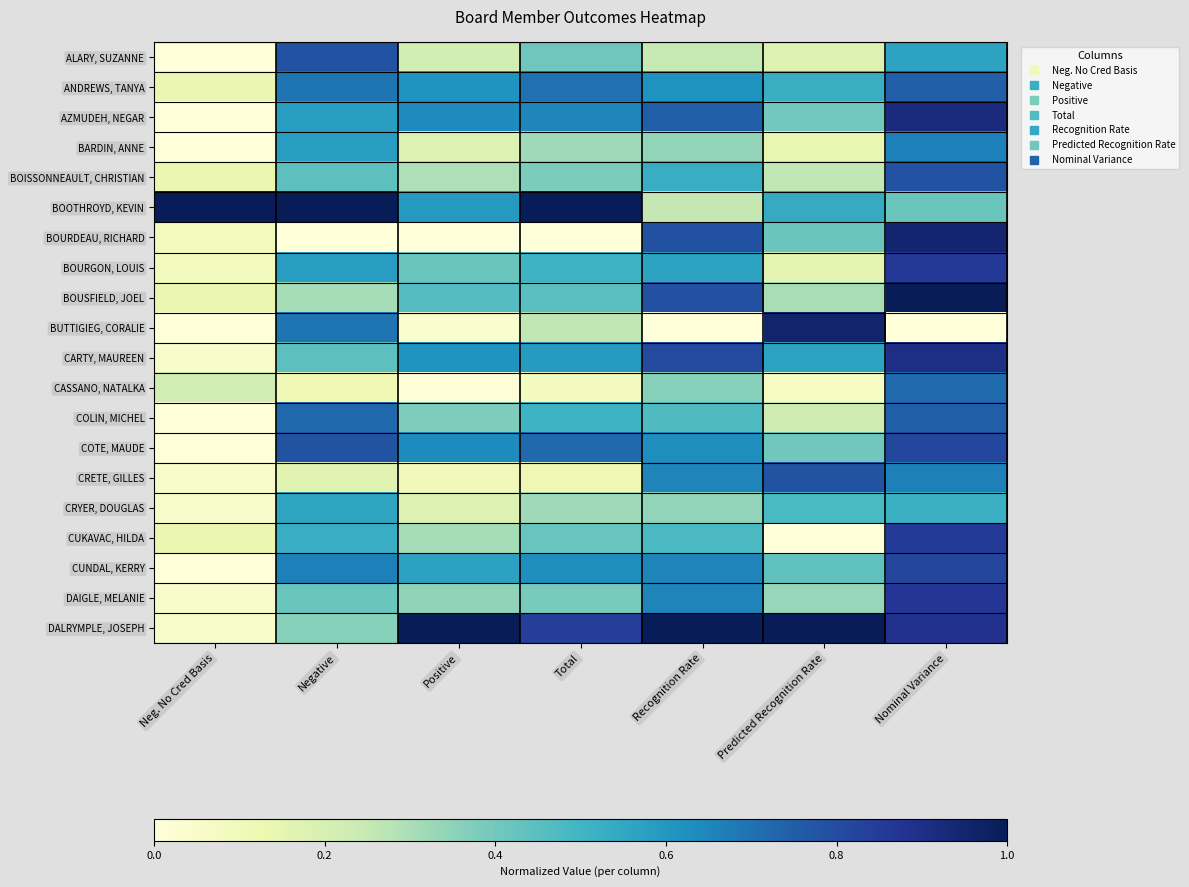

Reading right to left, extract all data points from this chart.

ALARY, SUZANNE: Nominal Variance=0.6	Predicted Recognition Rate=0.2	Recognition Rate=0.2	Total=0.4	Positive=0.2	Negative=0.8	Neg. No Cred Basis=0.0
ANDREWS, TANYA: Nominal Variance=0.7	Predicted Recognition Rate=0.5	Recognition Rate=0.6	Total=0.7	Positive=0.6	Negative=0.7	Neg. No Cred Basis=0.1
AZMUDEH, NEGAR: Nominal Variance=0.9	Predicted Recognition Rate=0.4	Recognition Rate=0.7	Total=0.7	Positive=0.6	Negative=0.6	Neg. No Cred Basis=0.0
BARDIN, ANNE: Nominal Variance=0.7	Predicted Recognition Rate=0.1	Recognition Rate=0.3	Total=0.3	Positive=0.2	Negative=0.6	Neg. No Cred Basis=0.0
BOISSONNEAULT, CHRISTIAN: Nominal Variance=0.8	Predicted Recognition Rate=0.3	Recognition Rate=0.5	Total=0.4	Positive=0.3	Negative=0.4	Neg. No Cred Basis=0.1
BOOTHROYD, KEVIN: Nominal Variance=0.4	Predicted Recognition Rate=0.5	Recognition Rate=0.3	Total=1.0	Positive=0.6	Negative=1.0	Neg. No Cred Basis=1.0
BOURDEAU, RICHARD: Nominal Variance=1.0	Predicted Recognition Rate=0.4	Recognition Rate=0.8	Total=0.0	Positive=0.0	Negative=0.0	Neg. No Cred Basis=0.1
BOURGON, LOUIS: Nominal Variance=0.9	Predicted Recognition Rate=0.2	Recognition Rate=0.6	Total=0.5	Positive=0.4	Negative=0.6	Neg. No Cred Basis=0.1
BOUSFIELD, JOEL: Nominal Variance=1.0	Predicted Recognition Rate=0.3	Recognition Rate=0.8	Total=0.5	Positive=0.5	Negative=0.3	Neg. No Cred Basis=0.1
BUTTIGIEG, CORALIE: Nominal Variance=0.0	Predicted Recognition Rate=1.0	Recognition Rate=0.0	Total=0.3	Positive=0.0	Negative=0.7	Neg. No Cred Basis=0.0
CARTY, MAUREEN: Nominal Variance=0.9	Predicted Recognition Rate=0.6	Recognition Rate=0.8	Total=0.6	Positive=0.6	Negative=0.4	Neg. No Cred Basis=0.0
CASSANO, NATALKA: Nominal Variance=0.7	Predicted Recognition Rate=0.1	Recognition Rate=0.4	Total=0.1	Positive=0.0	Negative=0.1	Neg. No Cred Basis=0.2
COLIN, MICHEL: Nominal Variance=0.7	Predicted Recognition Rate=0.2	Recognition Rate=0.5	Total=0.5	Positive=0.4	Negative=0.7	Neg. No Cred Basis=0.0
COTE, MAUDE: Nominal Variance=0.8	Predicted Recognition Rate=0.4	Recognition Rate=0.6	Total=0.7	Positive=0.6	Negative=0.8	Neg. No Cred Basis=0.0
CRETE, GILLES: Nominal Variance=0.7	Predicted Recognition Rate=0.8	Recognition Rate=0.7	Total=0.1	Positive=0.1	Negative=0.2	Neg. No Cred Basis=0.0
CRYER, DOUGLAS: Nominal Variance=0.5	Predicted Recognition Rate=0.5	Recognition Rate=0.3	Total=0.3	Positive=0.2	Negative=0.6	Neg. No Cred Basis=0.0
CUKAVAC, HILDA: Nominal Variance=0.9	Predicted Recognition Rate=0.0	Recognition Rate=0.5	Total=0.4	Positive=0.3	Negative=0.5	Neg. No Cred Basis=0.1
CUNDAL, KERRY: Nominal Variance=0.8	Predicted Recognition Rate=0.4	Recognition Rate=0.7	Total=0.6	Positive=0.6	Negative=0.7	Neg. No Cred Basis=0.0
DAIGLE, MELANIE: Nominal Variance=0.9	Predicted Recognition Rate=0.3	Recognition Rate=0.7	Total=0.4	Positive=0.3	Negative=0.4	Neg. No Cred Basis=0.0
DALRYMPLE, JOSEPH: Nominal Variance=0.9	Predicted Recognition Rate=1.0	Recognition Rate=1.0	Total=0.8	Positive=1.0	Negative=0.4	Neg. No Cred Basis=0.0